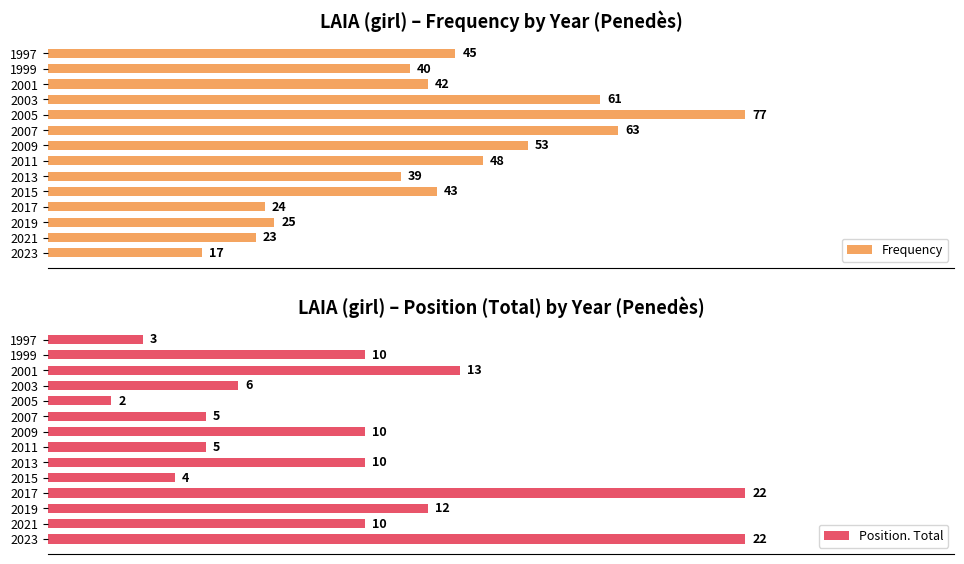

What is the average value of the Frequency series?

43